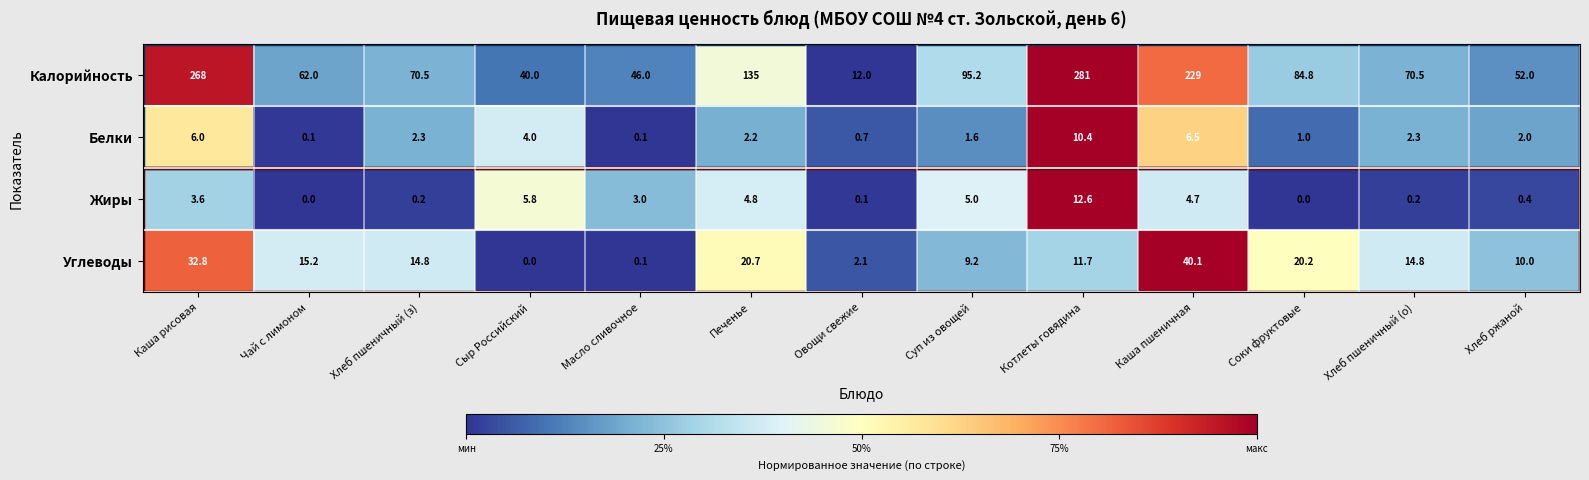

Which series has the widest spread of values?

Калорийность